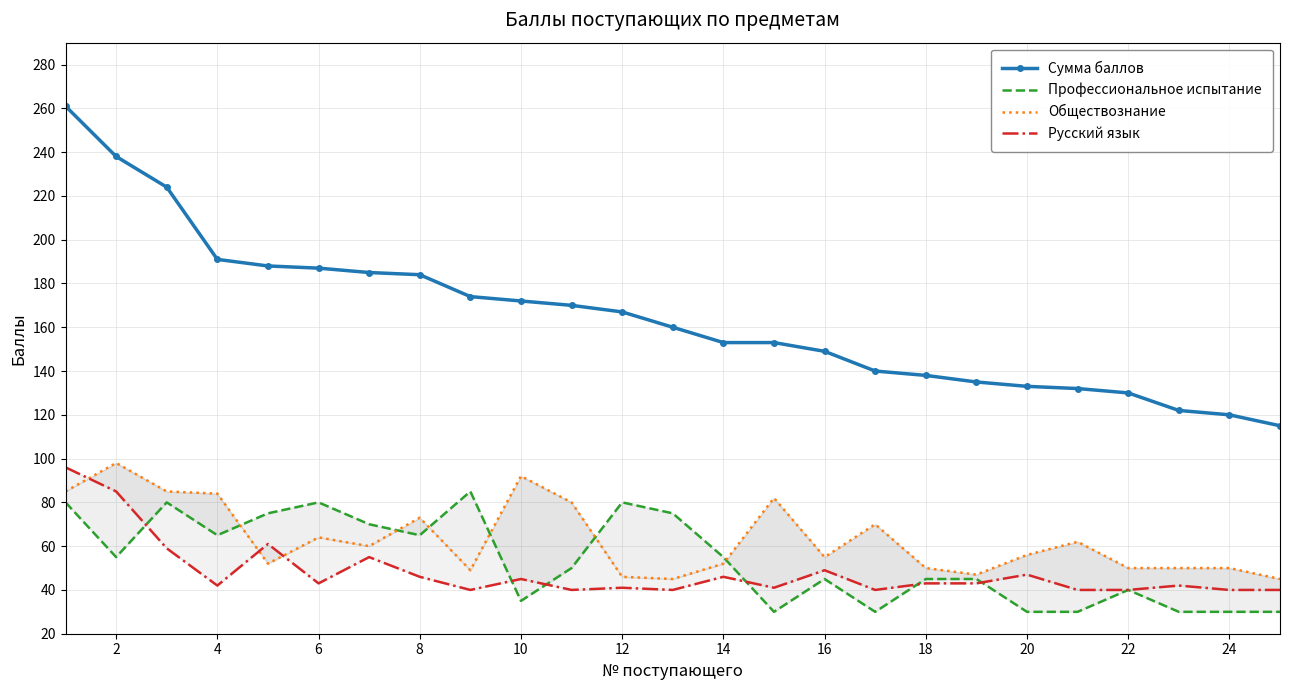

What is the lowest value of the Сумма баллов series?

115